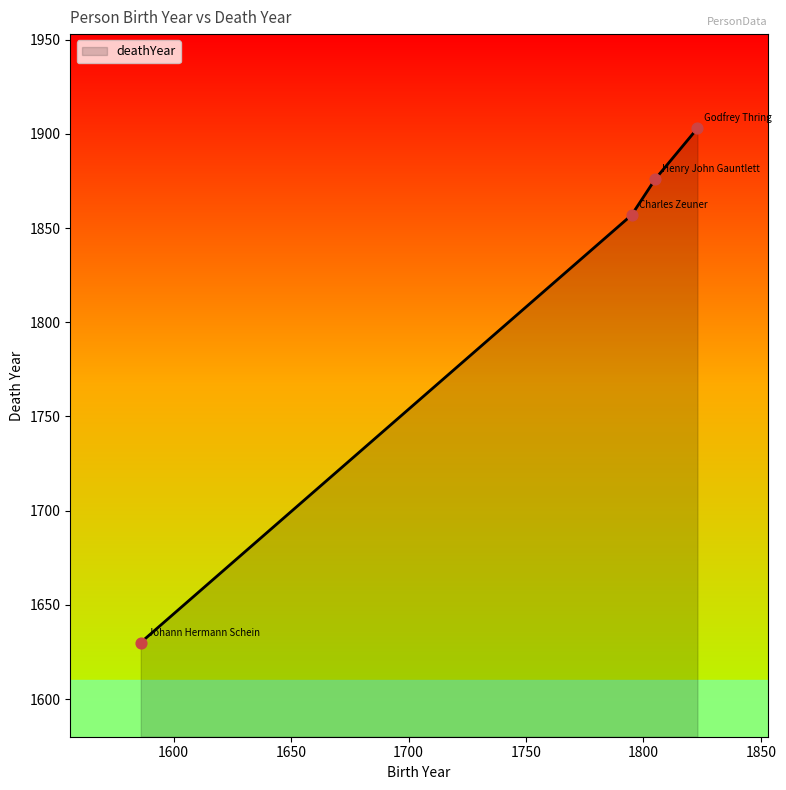

True or false: there are more than 2 points higher than both neighbors.

False